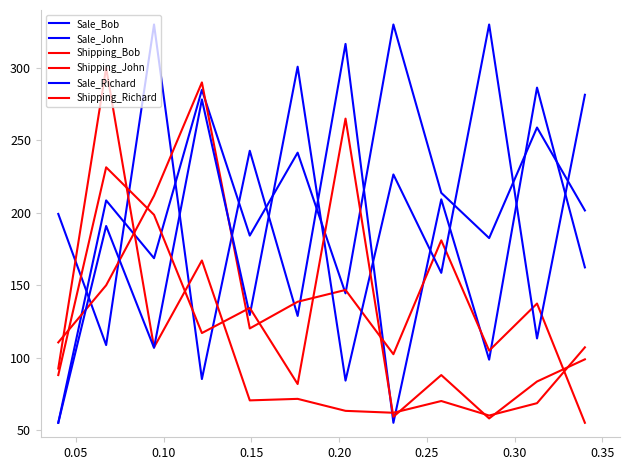

Is this an area chart (filled region under the line)?

No